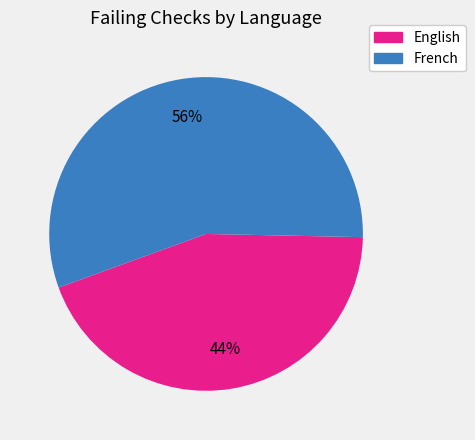

To the nearest percent, what is the average slice percentage?

50%